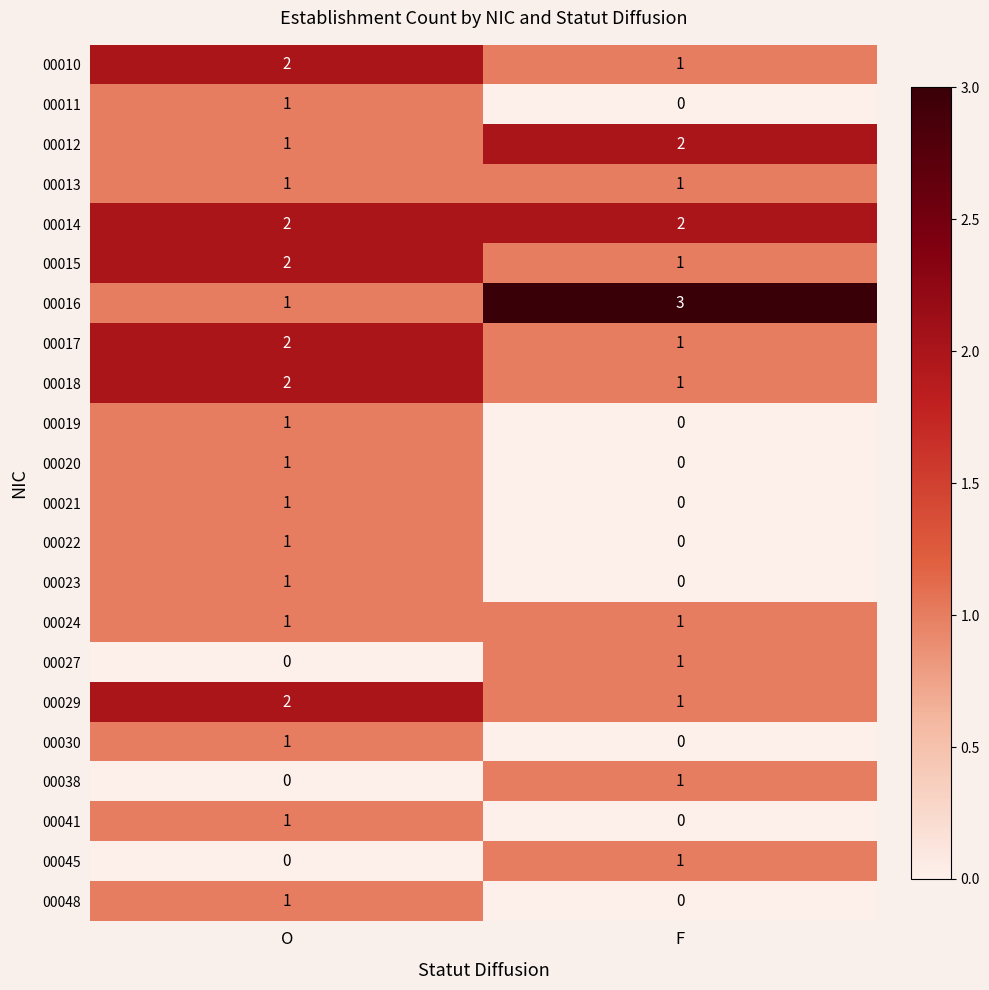

True or false: 00041 has a value of 1 at O.

True